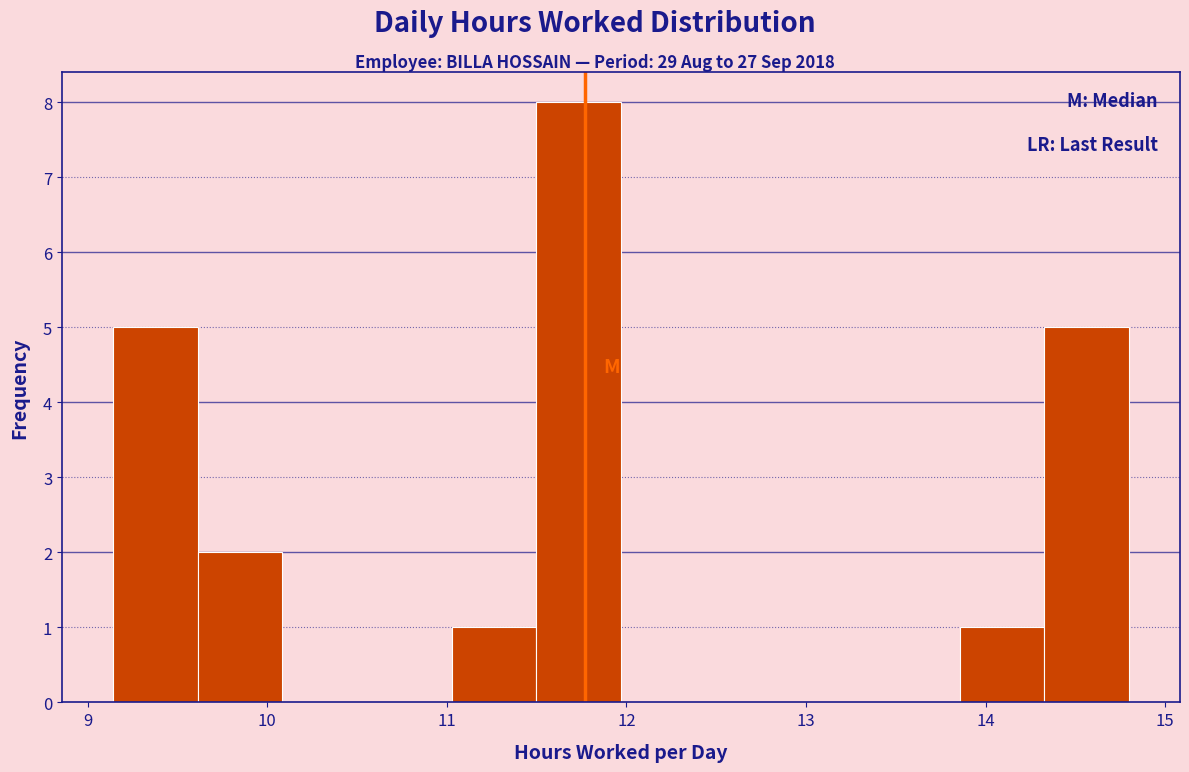

What is the height of the bar covering 11.0 to 11.5 on the x-axis? Neither the bar edges nor the heights are printed on the chart, so give them approximately, as read against the axes.

1